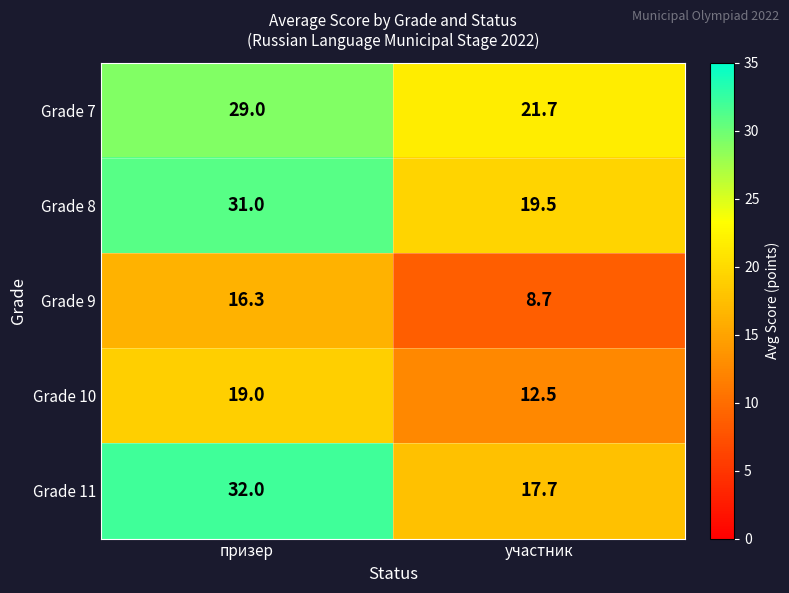

The Grade 11 series shows 17.7 at участник. True or false?

True